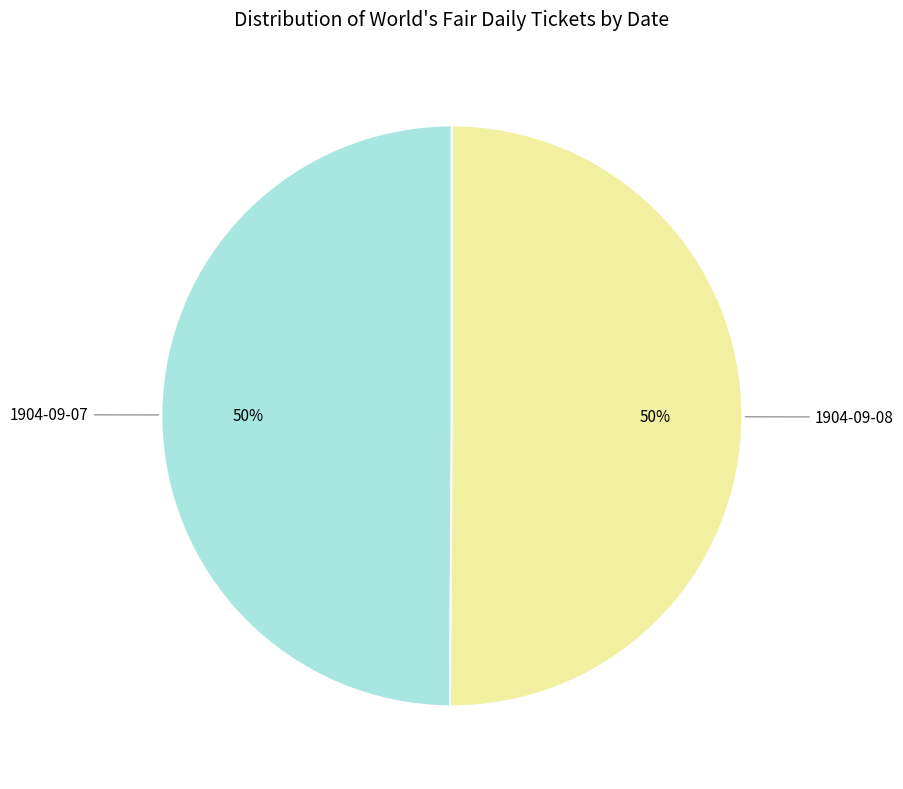

What is the ratio of the value at 1904-09-08 to the value at 1904-09-07?

1.0